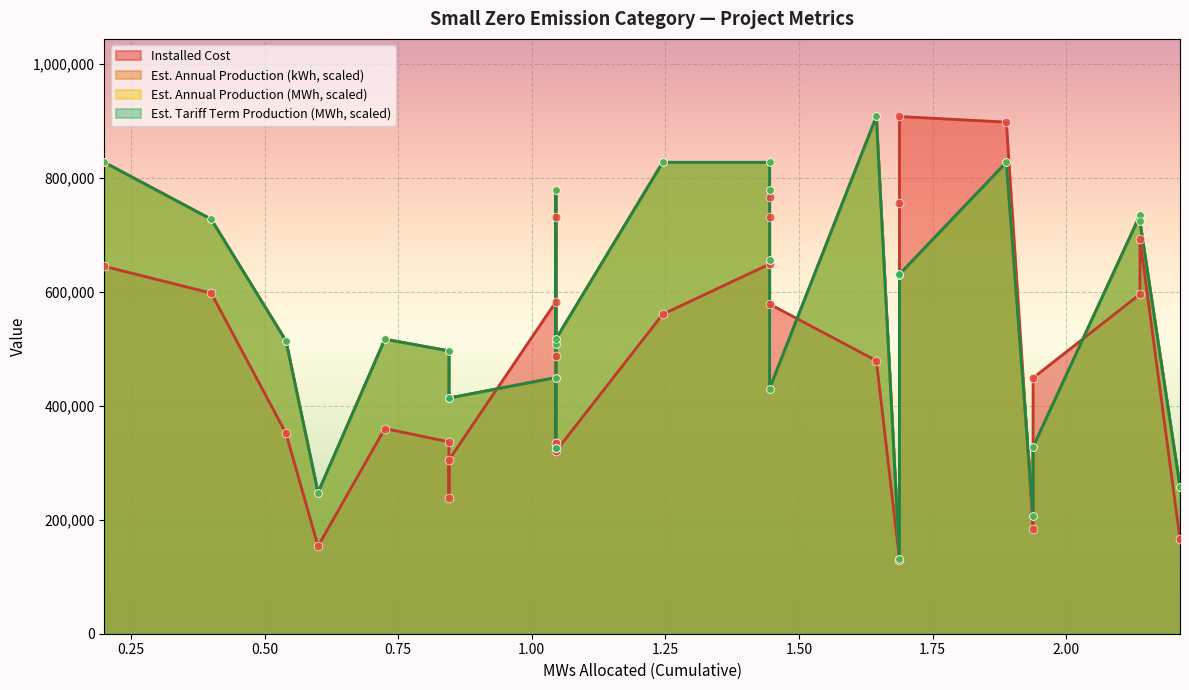

Which series has the widest spread of Y values?

Installed Cost